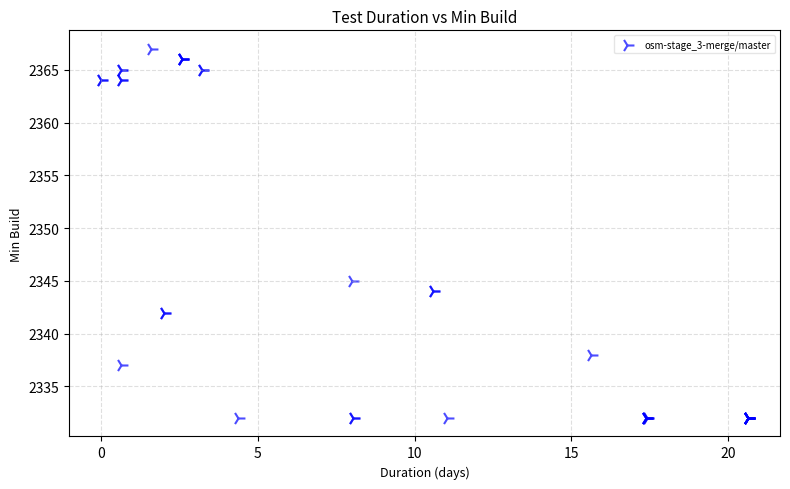

What Y value in the scatter plot is closest to 2349?

2345